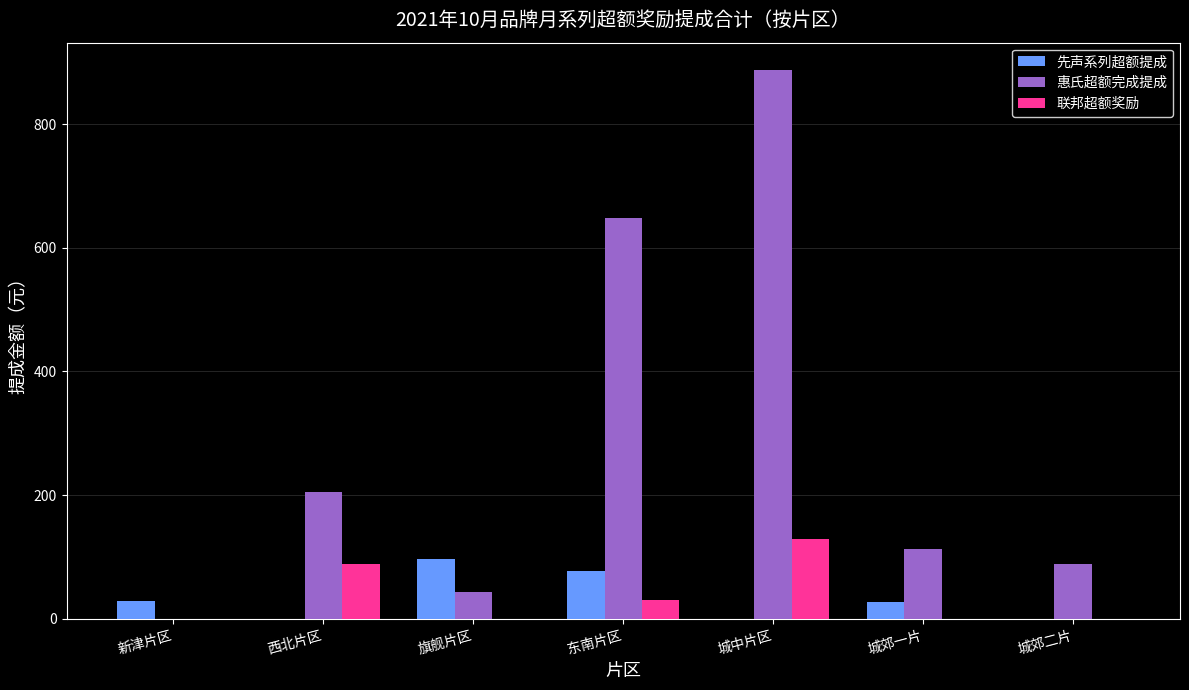

What are all the series names shown in the legend?

先声系列超额提成, 惠氏超额完成提成, 联邦超额奖励